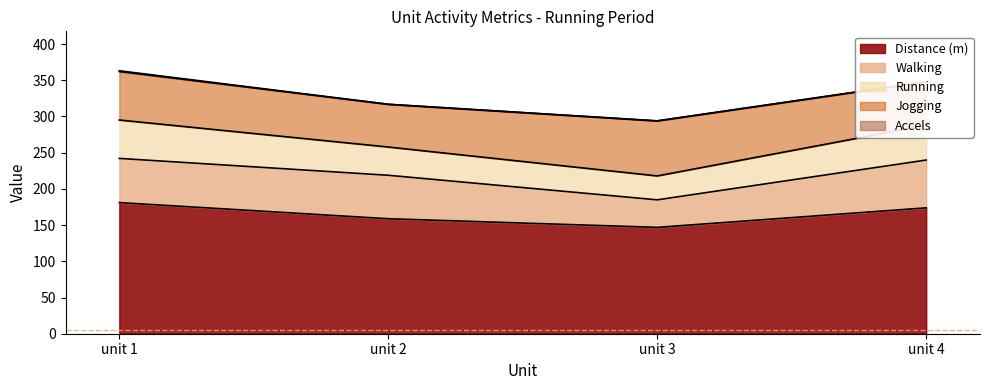

What is the lowest value of the Jogging series?

59.0